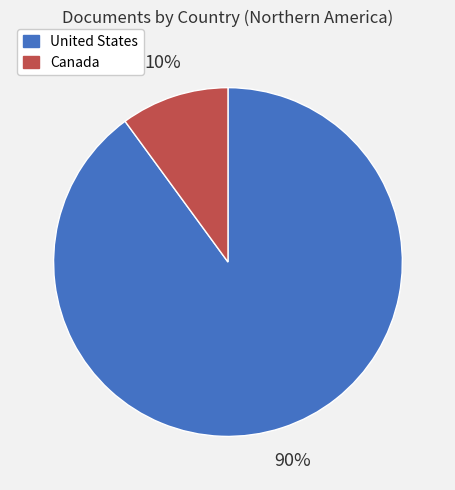

Combined, do United States and Canada account for over 50%?

Yes